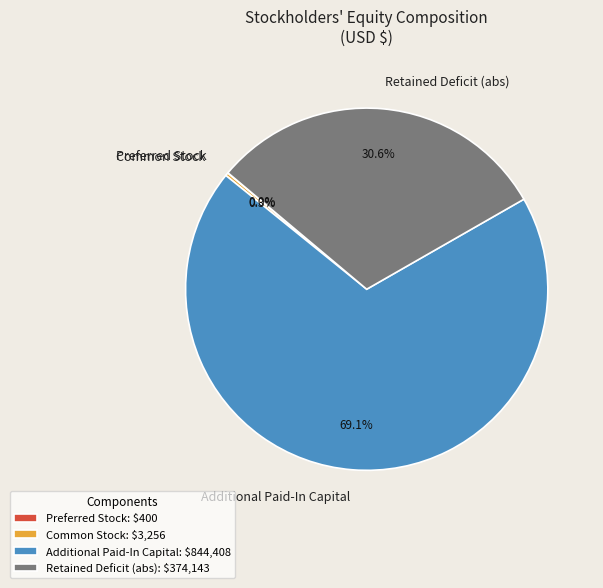

To the nearest percent, what is the difference between the largest and smallest slice percentages?

69%